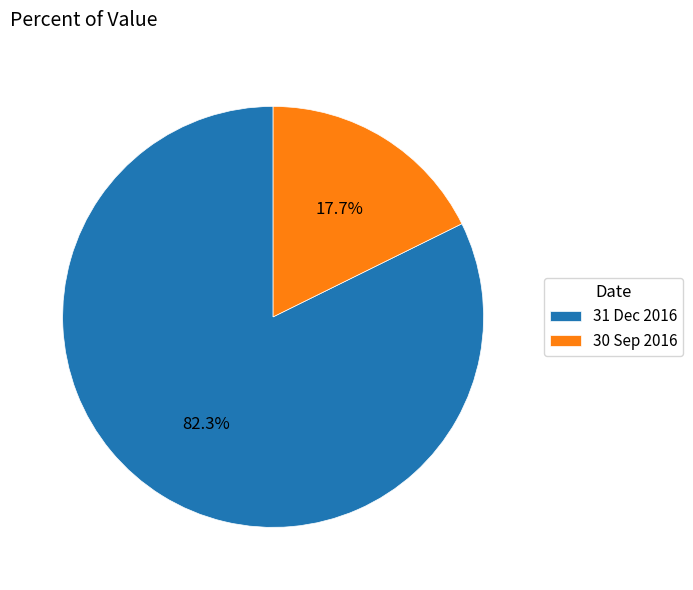

Is there any slice that represents more than half of the pie?

Yes